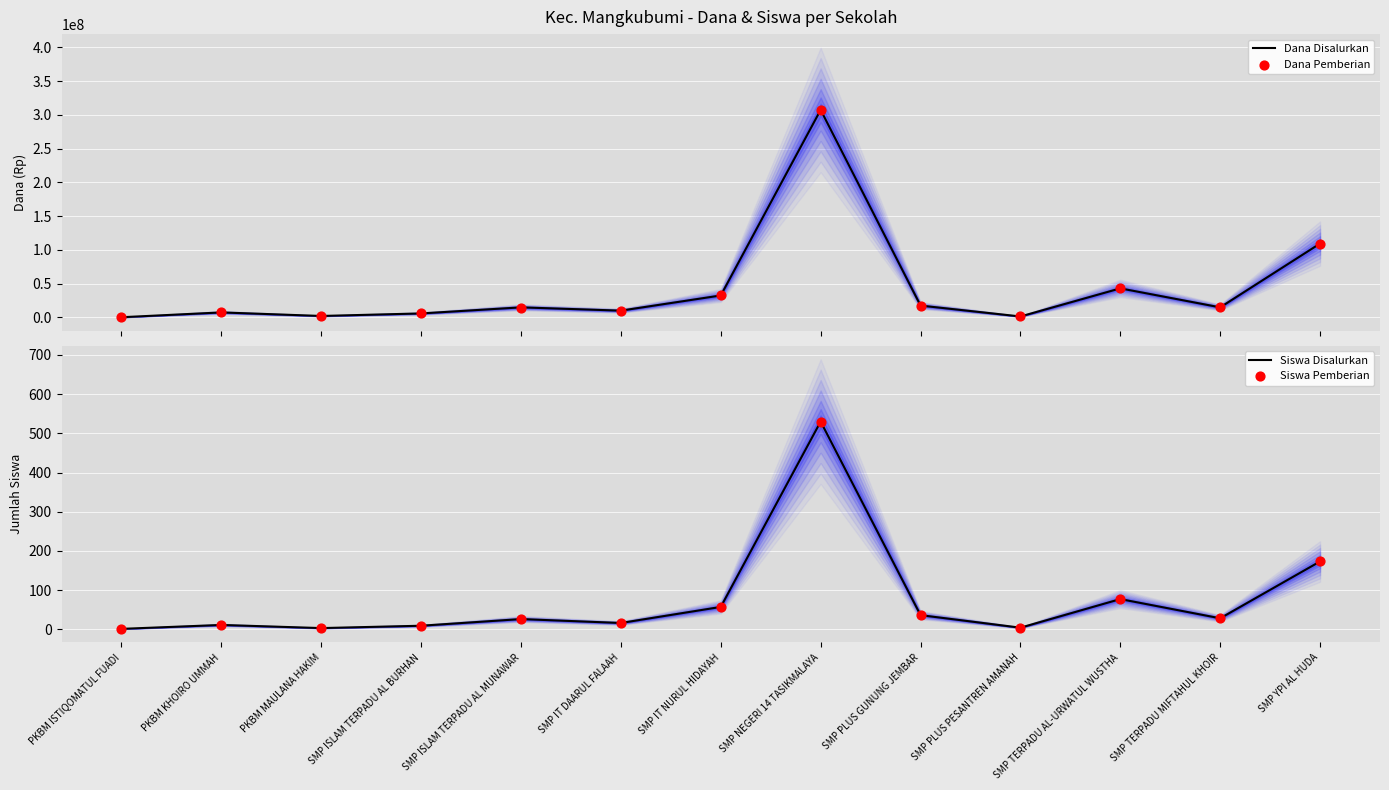

What are all the series names shown in the legend?

Dana Disalurkan, Dana Pemberian, Siswa Disalurkan, Siswa Pemberian